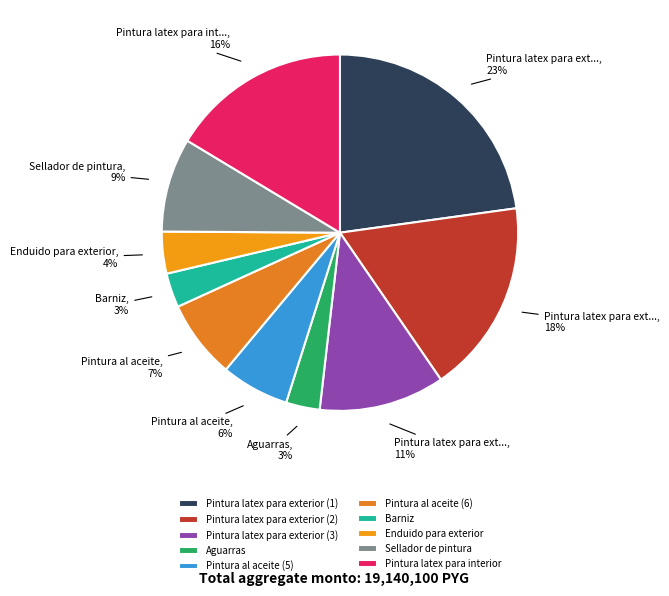

To the nearest percent, what portion does Pintura latex para exterior (1) represent?

23%